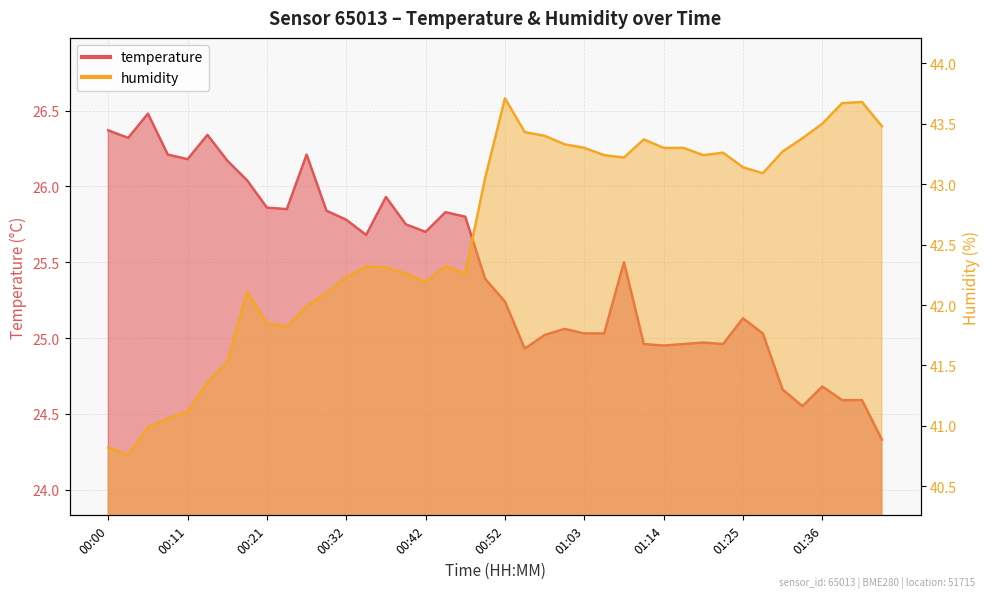

Which series has the largest range (max minus min)?

humidity